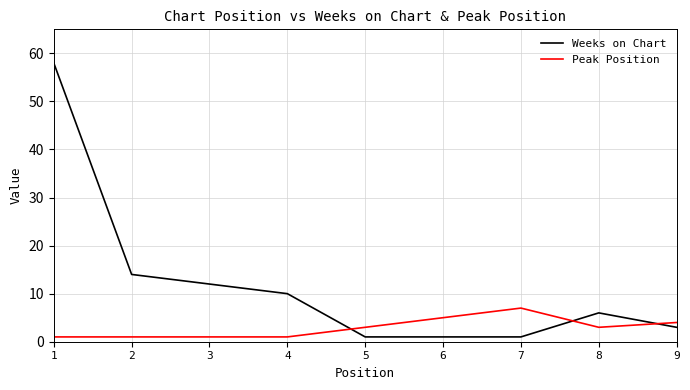

List the series in order of their overall mean, highest first.

Weeks on Chart, Peak Position